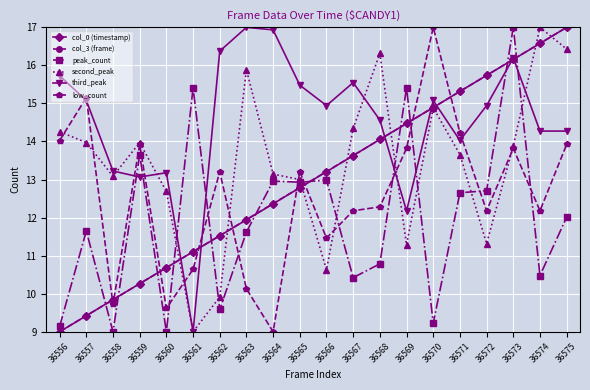

Which category has the lowest value in the col_0 (timestamp) series?

36556